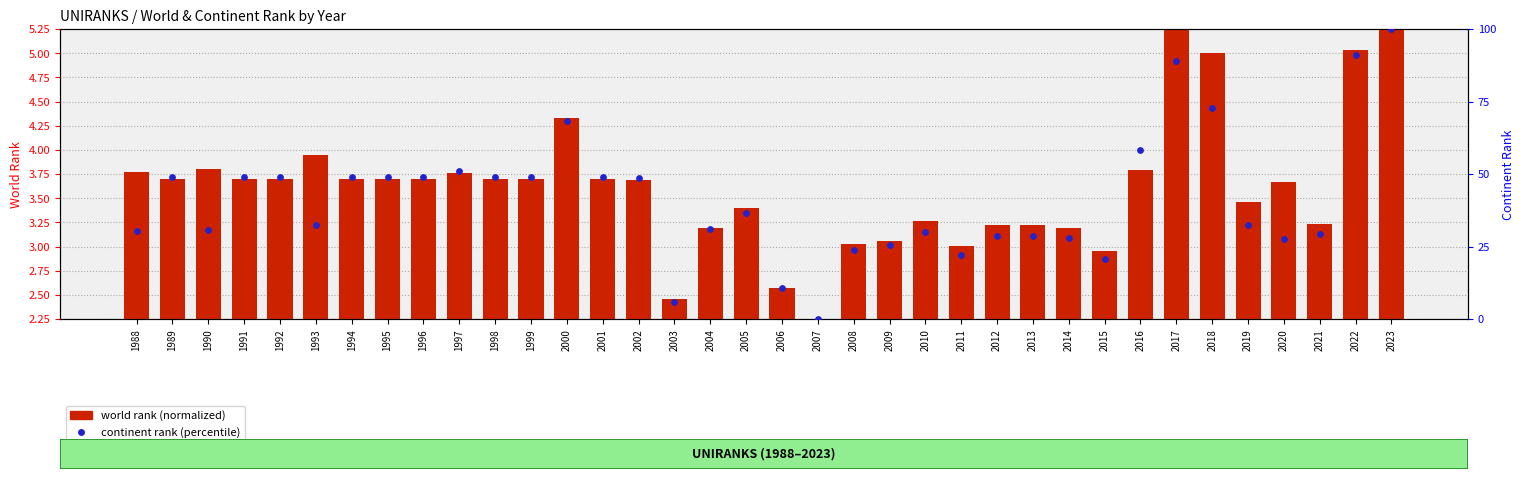

At how many categories does at least one series exceed 46?

17